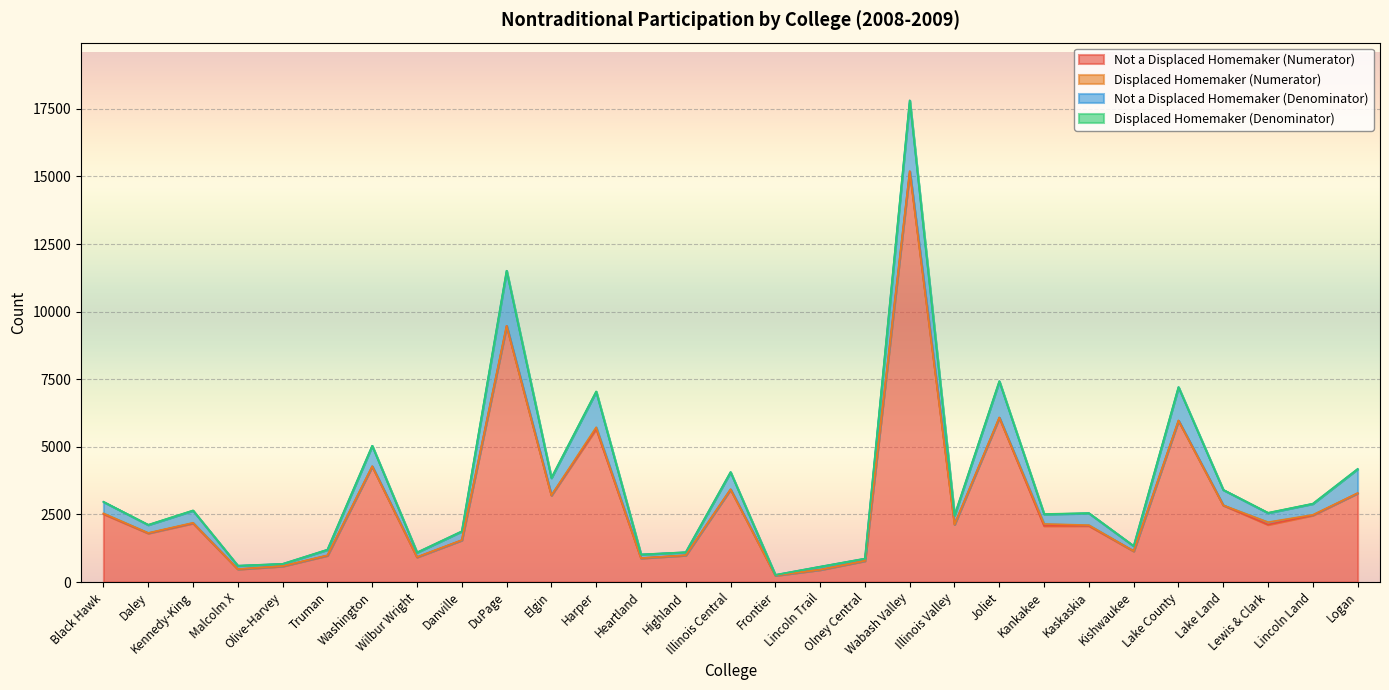

Does the chart display data point markers on the line(s)?

No